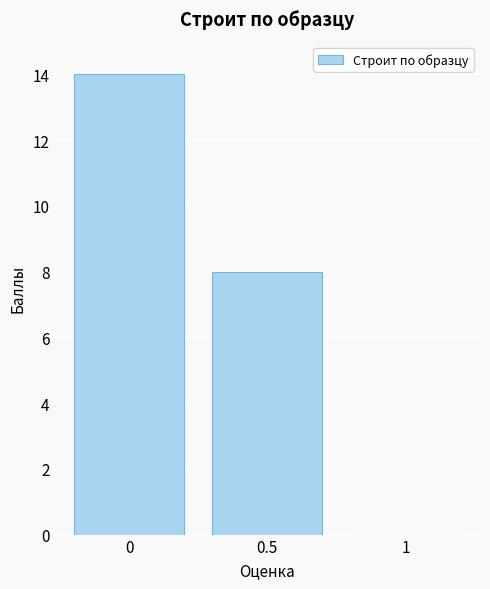

Reading left to right, transcribe this chart: for each bar, give the range it covers on the x-axis and its height. The values are not printed on the chart, so give them approximately, as read against the axis.

-0.25 to 0.25: 14
0.25 to 0.75: 8
0.75 to 1.25: 0